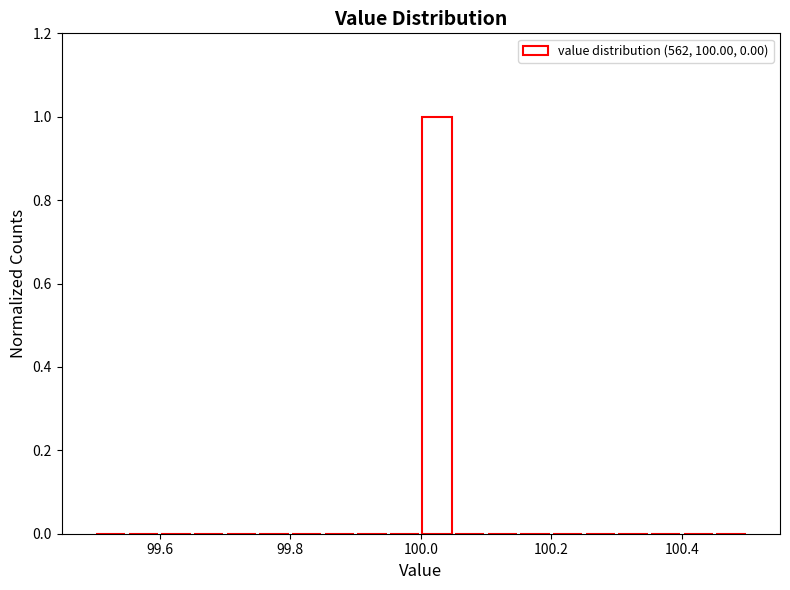

Read against the x-axis, roughly where is the centre of the tallest bar?

100.02